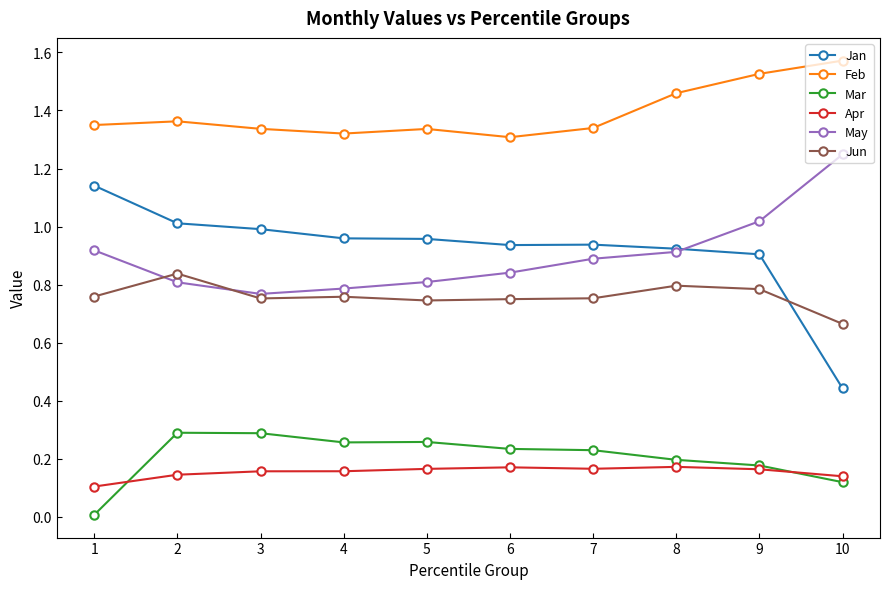

Which series has the widest spread of values?

Jan